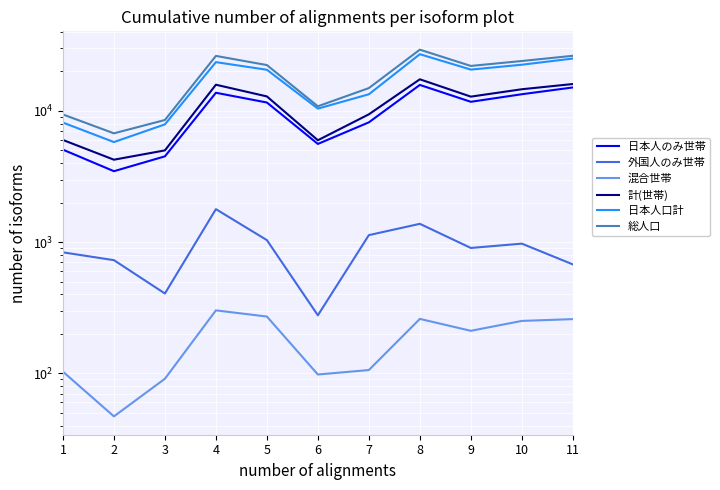

How many distinct data groups are displayed?

6